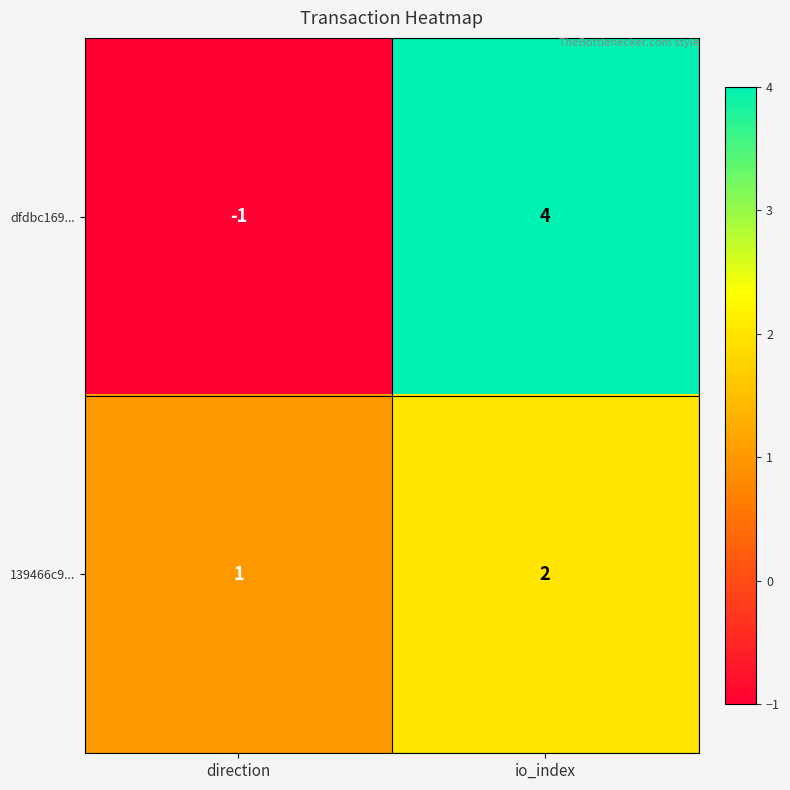

How many distinct data groups are displayed?

2